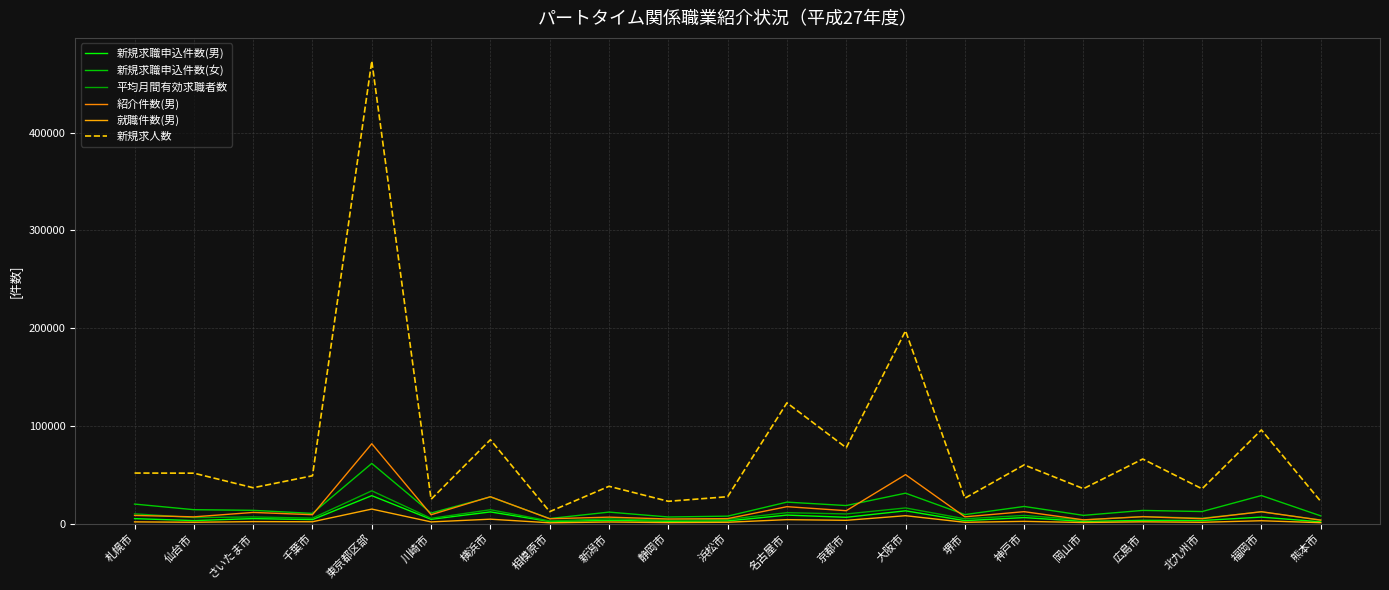

Between 新潟市 and 堺市, which series saw the biggest shift?

新規求人数